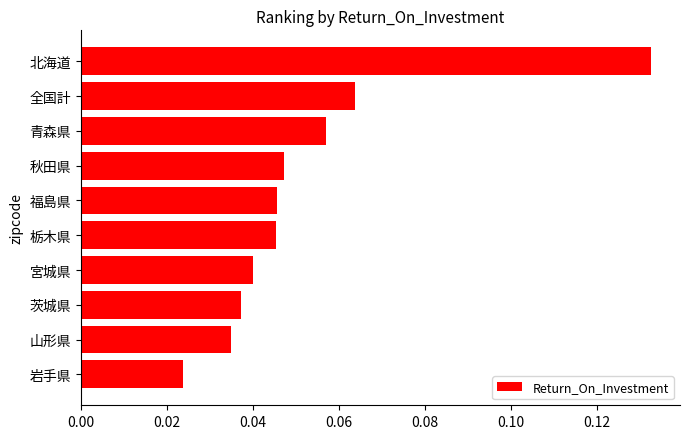

At which category does the chart reach its peak across all series?

北海道